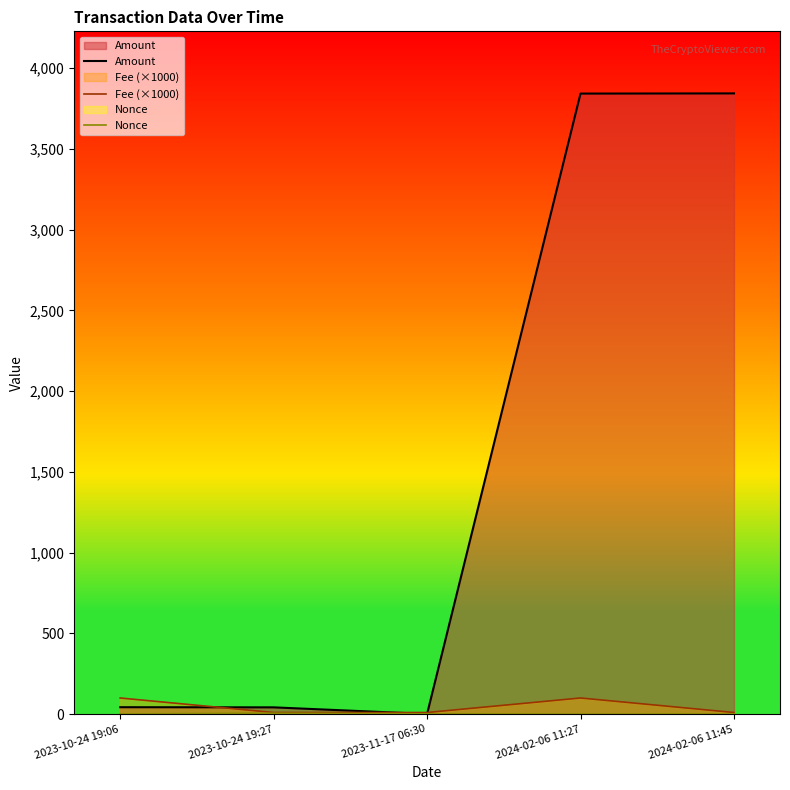

What is the sum of all Amount values?

7772.3